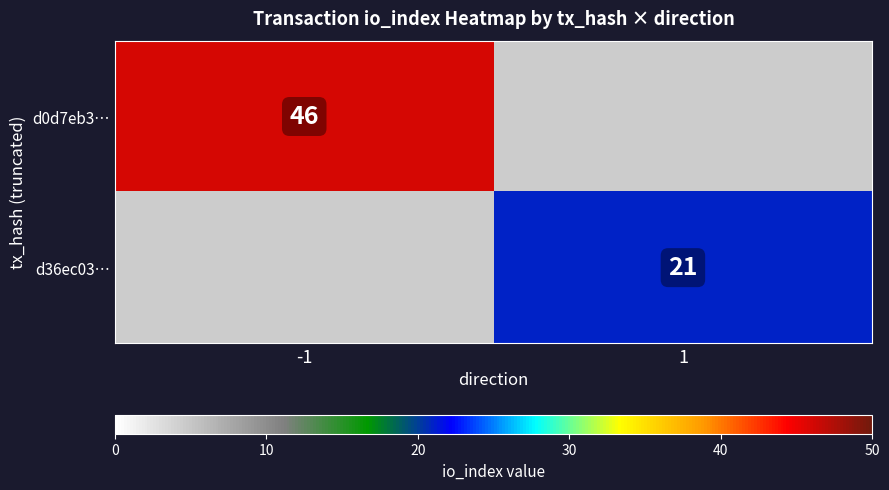

What is the smallest value displayed?

21.0